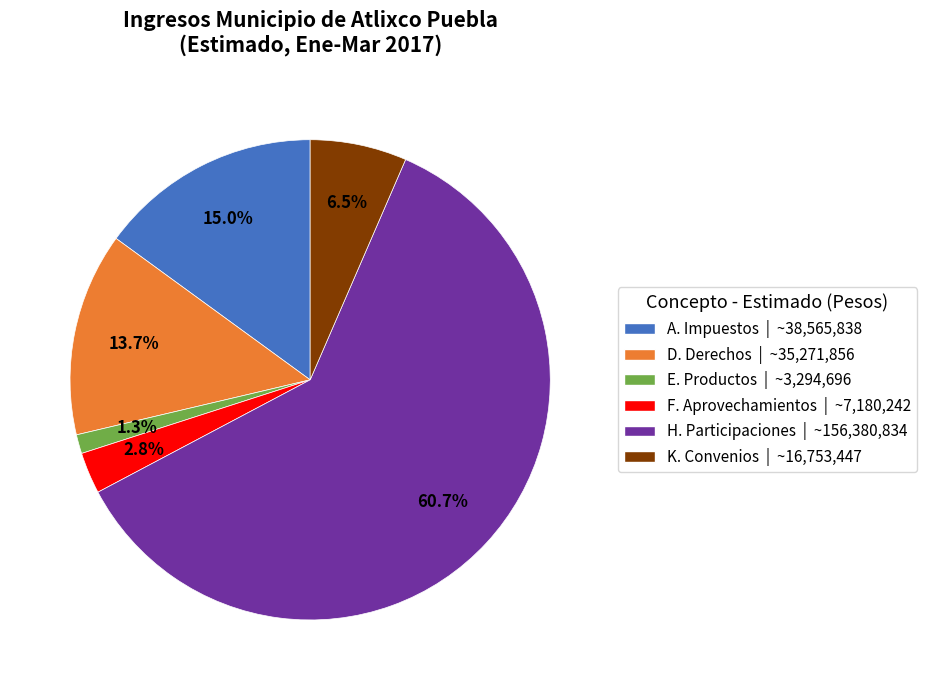

Does H. Participaciones | ~156,380,834 account for over 50% of the chart?

Yes